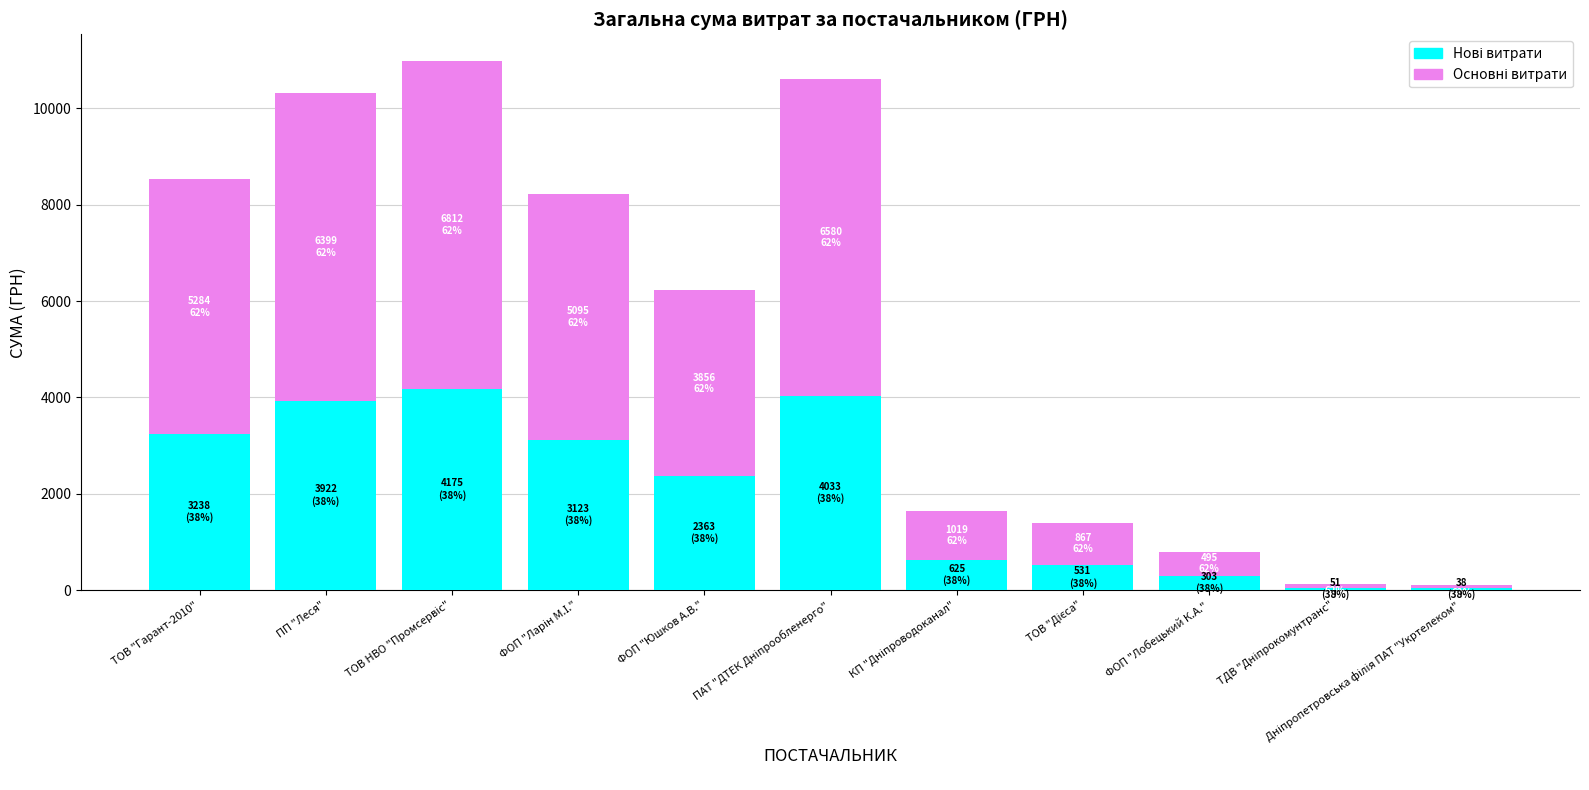

What is the total value across all series at ФОП "Юшков А.В."?

6220.0